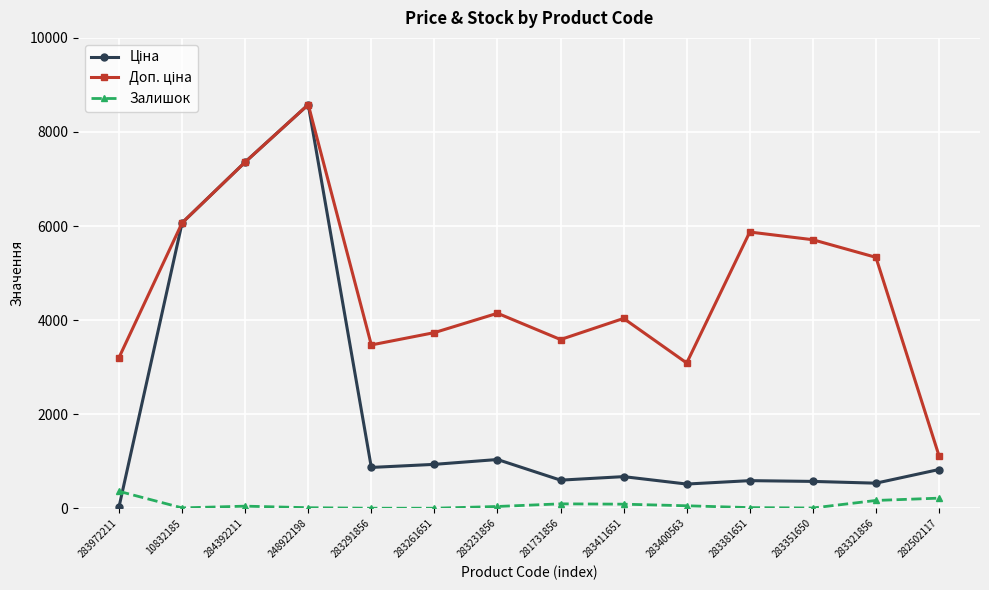

At which category is the sum across all series the highest?

248922198